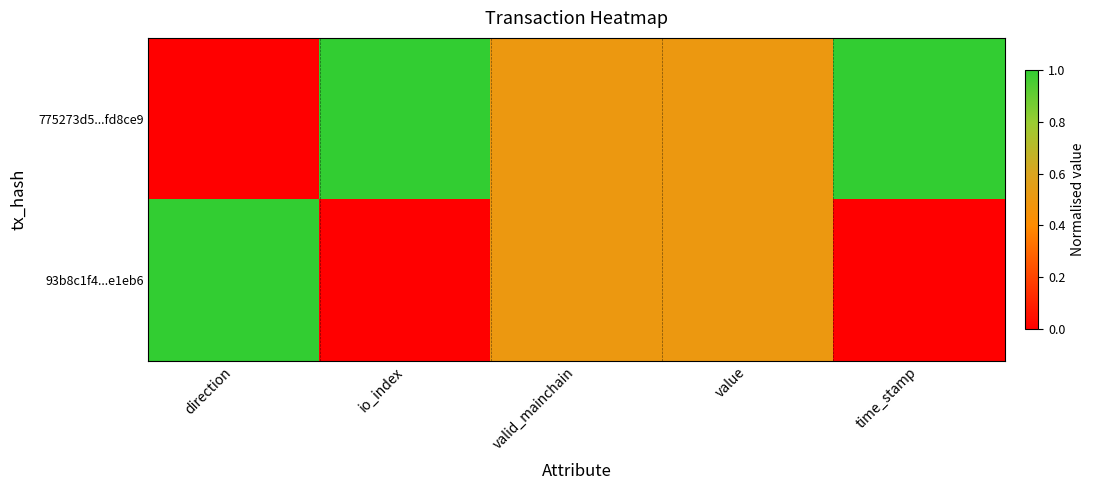

Which has a higher value, valid_mainchain or io_index?

io_index